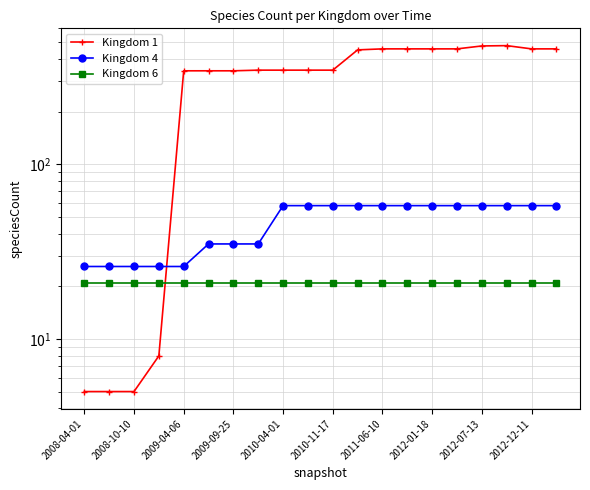

Between 2011-06-10 and 2012-07-13, which is larger?

2012-07-13